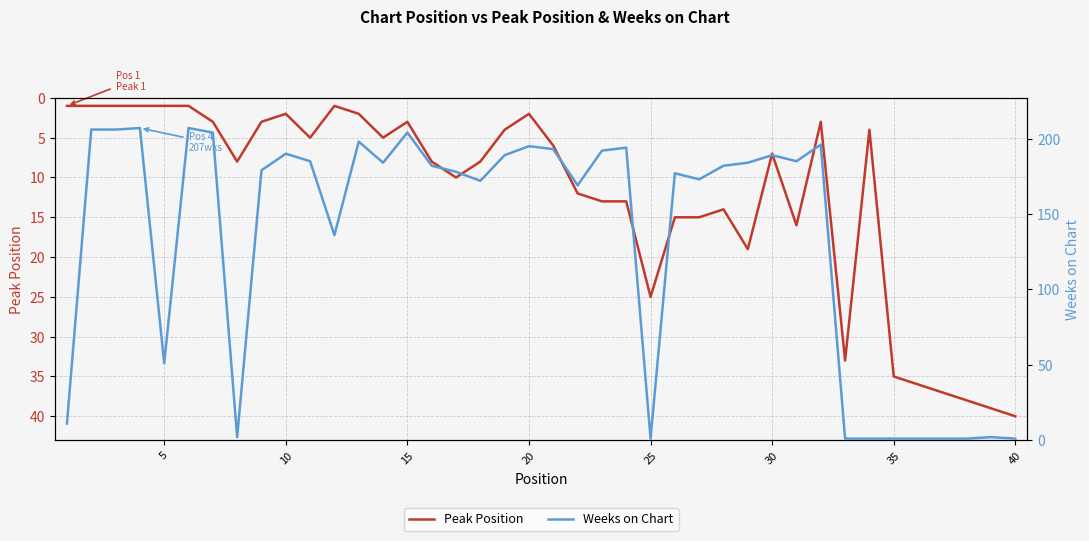

What is the minimum value shown in the chart?

1